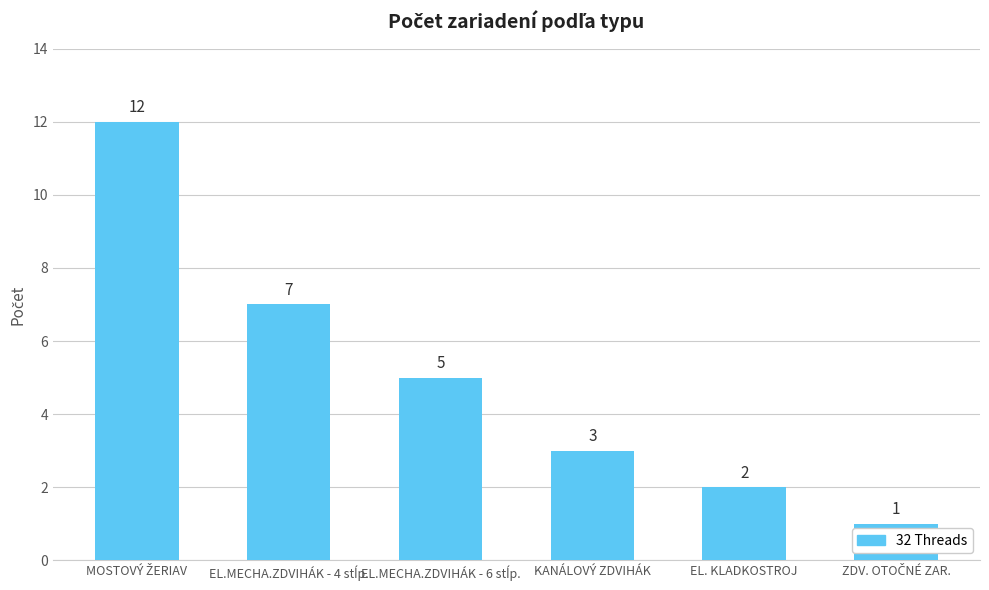

Reading left to right, transcribe all the data shown in this chart.

12	7	5	3	2	1